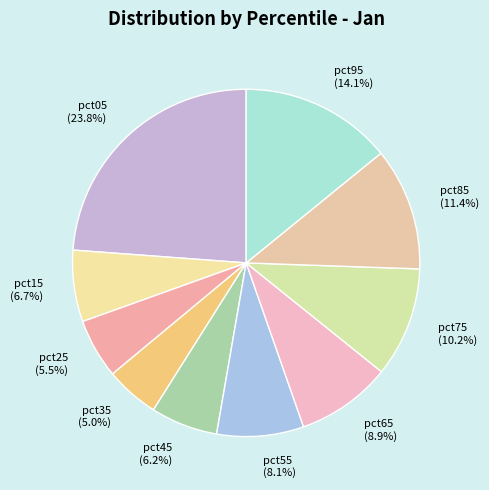

To the nearest percent, what portion does pct05 represent?

24%